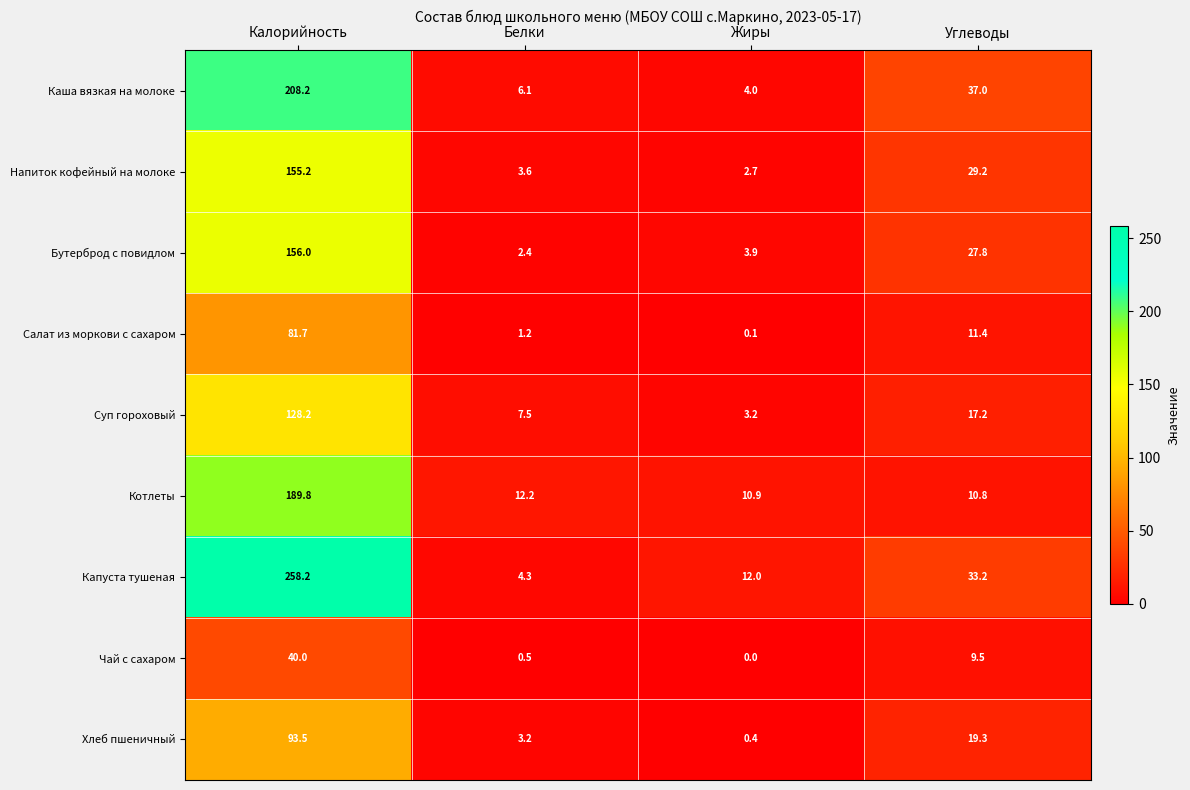

Is the value of Суп гороховый at Жиры greater than the value of Чай с сахаром at Калорийность?

No